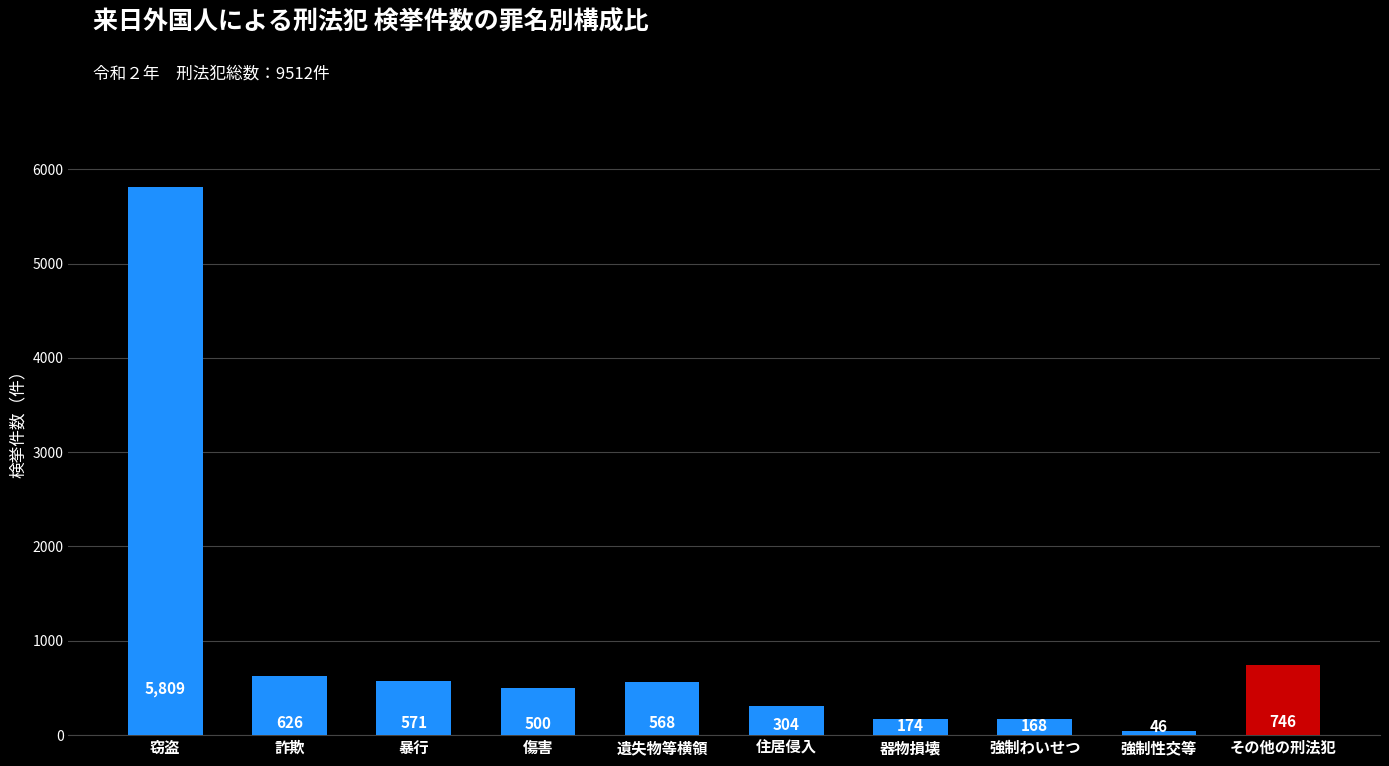

Count the number of categories in the chart.

10